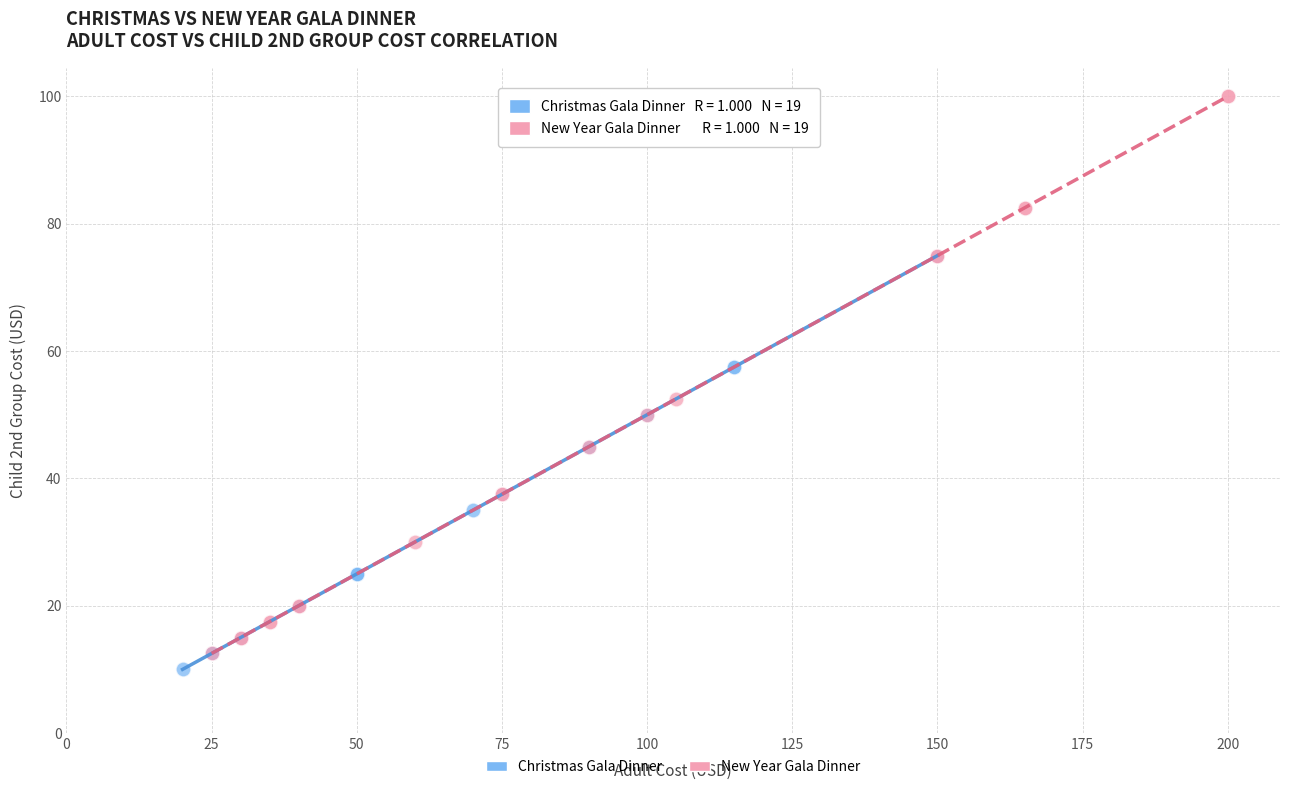

Which series reaches the maximum Y coordinate?

New Year Gala Dinner